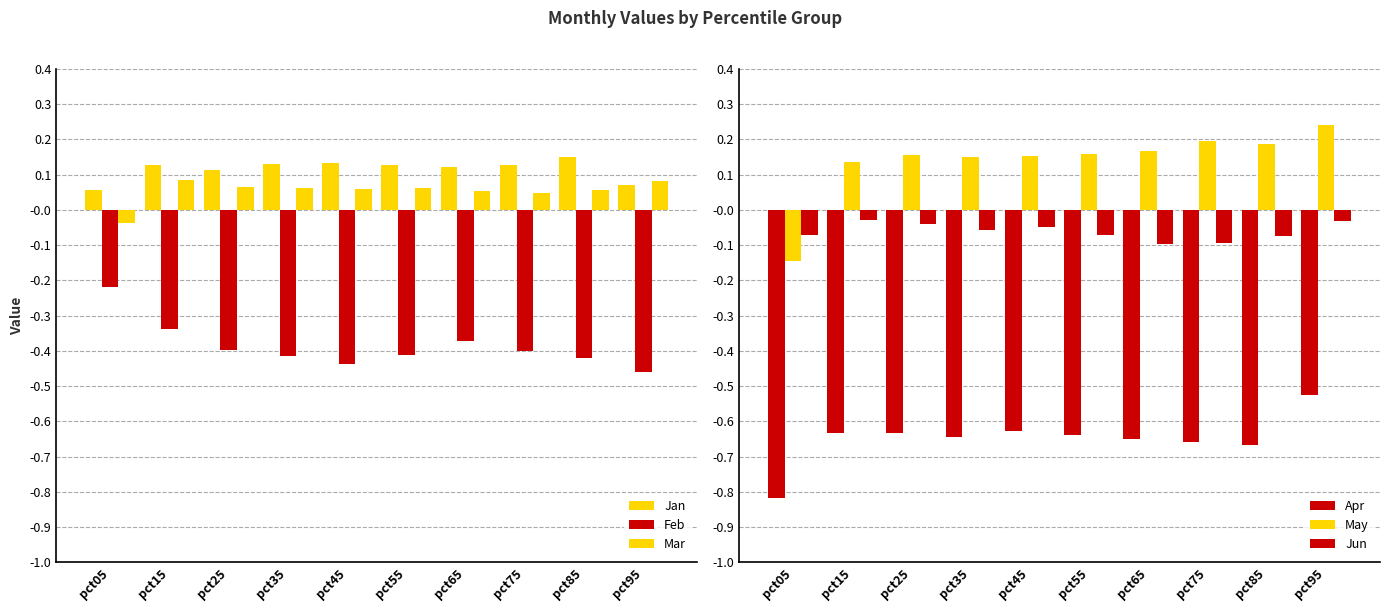

The Mar series shows 0.1 at pct35. True or false?

True